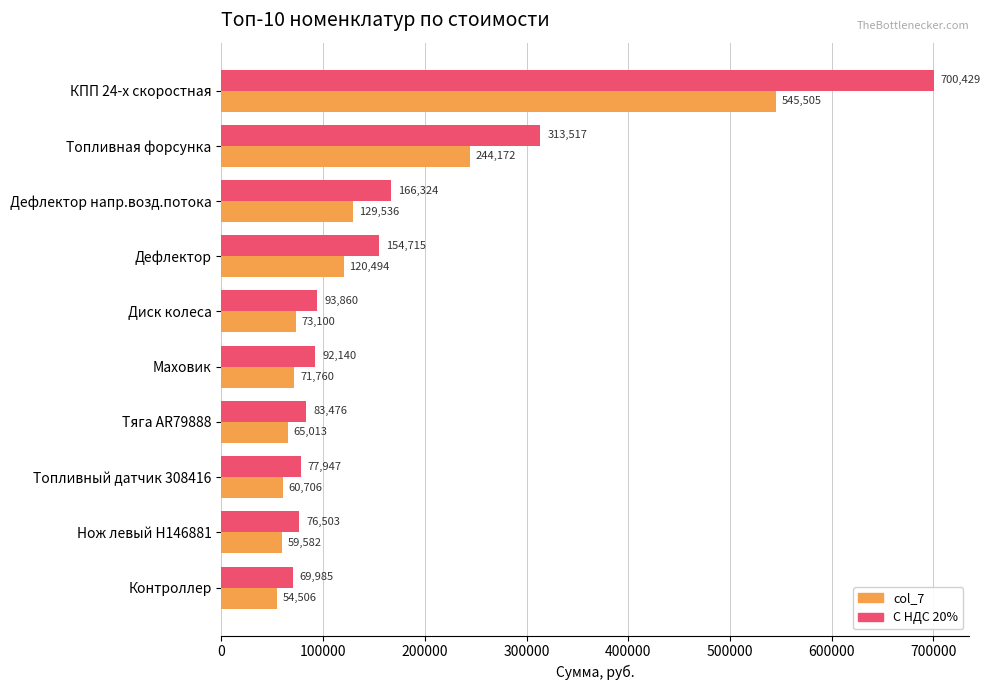

List the labels in order of col_7 value, largest first.

КПП 24-х скоростная, Топливная форсунка, Дефлектор напр.возд.потока, Дефлектор, Диск колеса, Маховик, Тяга AR79888, Топливный датчик 308416, Нож левый H146881, Контроллер